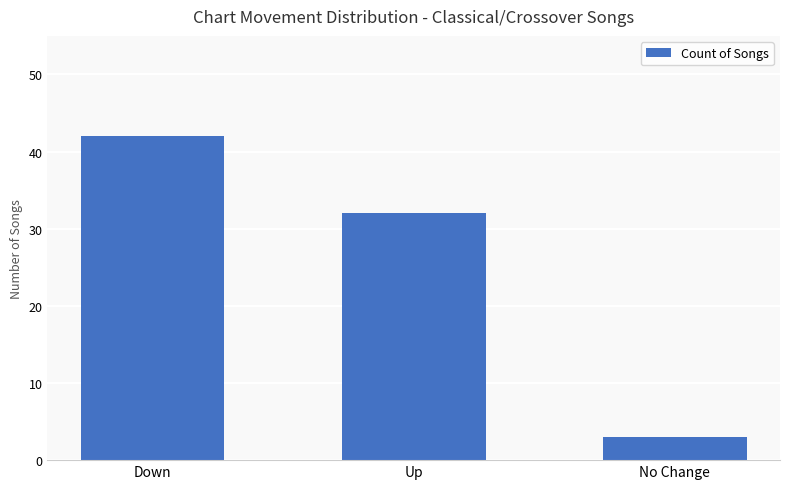

What is the maximum value shown in the chart?

42